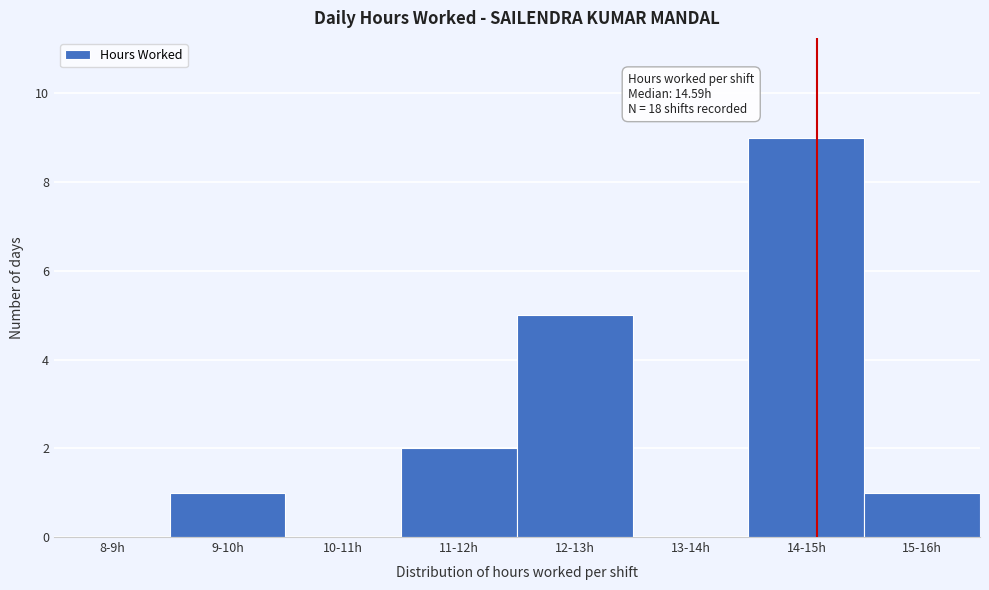

Reading left to right, transcribe all the data shown in this chart.

8-9h=0	9-10h=1	10-11h=0	11-12h=2	12-13h=5	13-14h=0	14-15h=9	15-16h=1